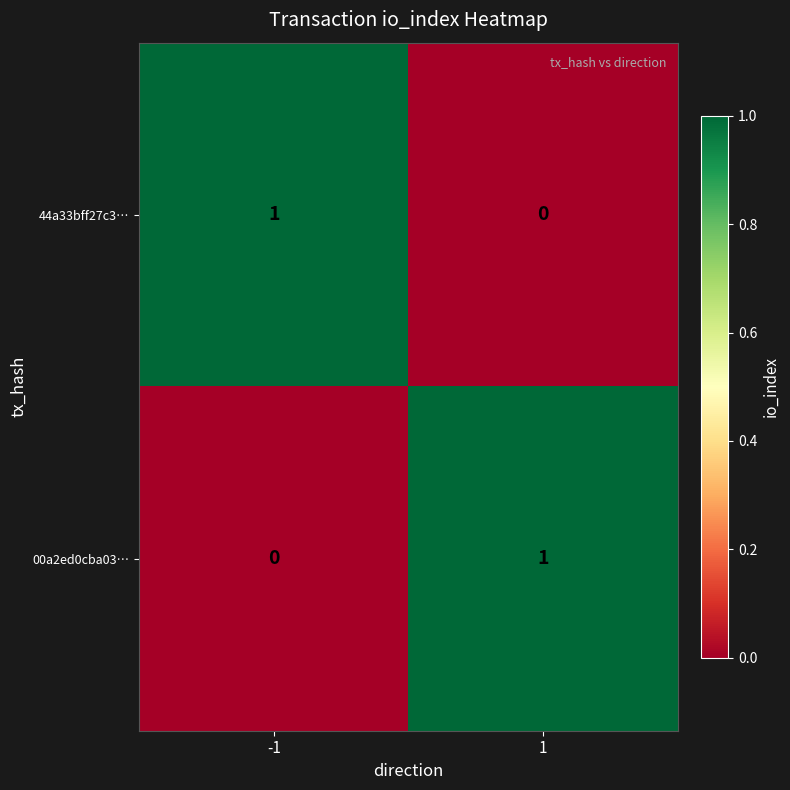

Is it true that 44a33bff27c3… equals 1 at 1?

False